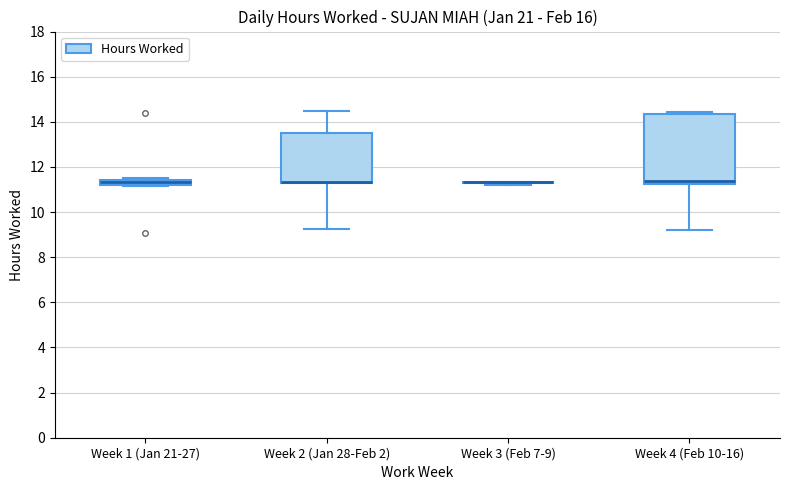

Where is the upper edge of the box for Week 1 (Jan 21-27) on the y-axis? The values are not printed on the chart, so give them approximately, as read against the axis.

11.4